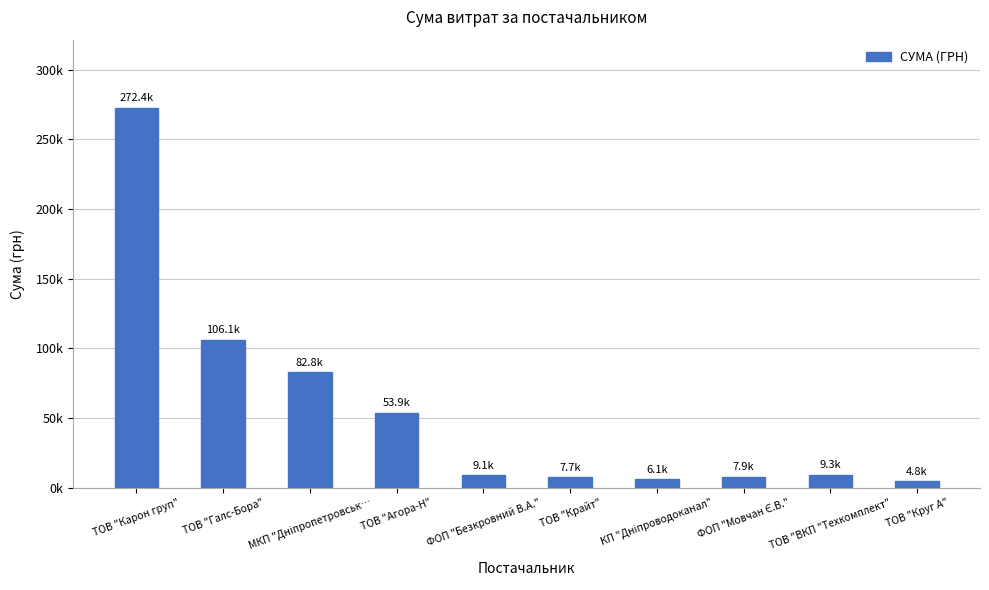

Does the chart contain any negative values?

No